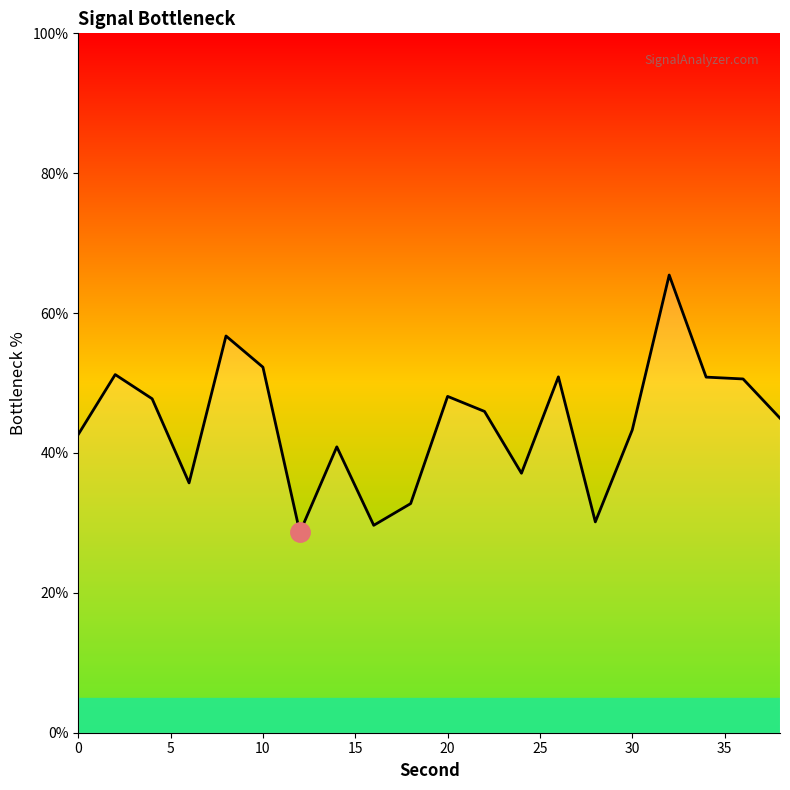

How many interior local valleys (lower than both neighbors) does the data have?

5